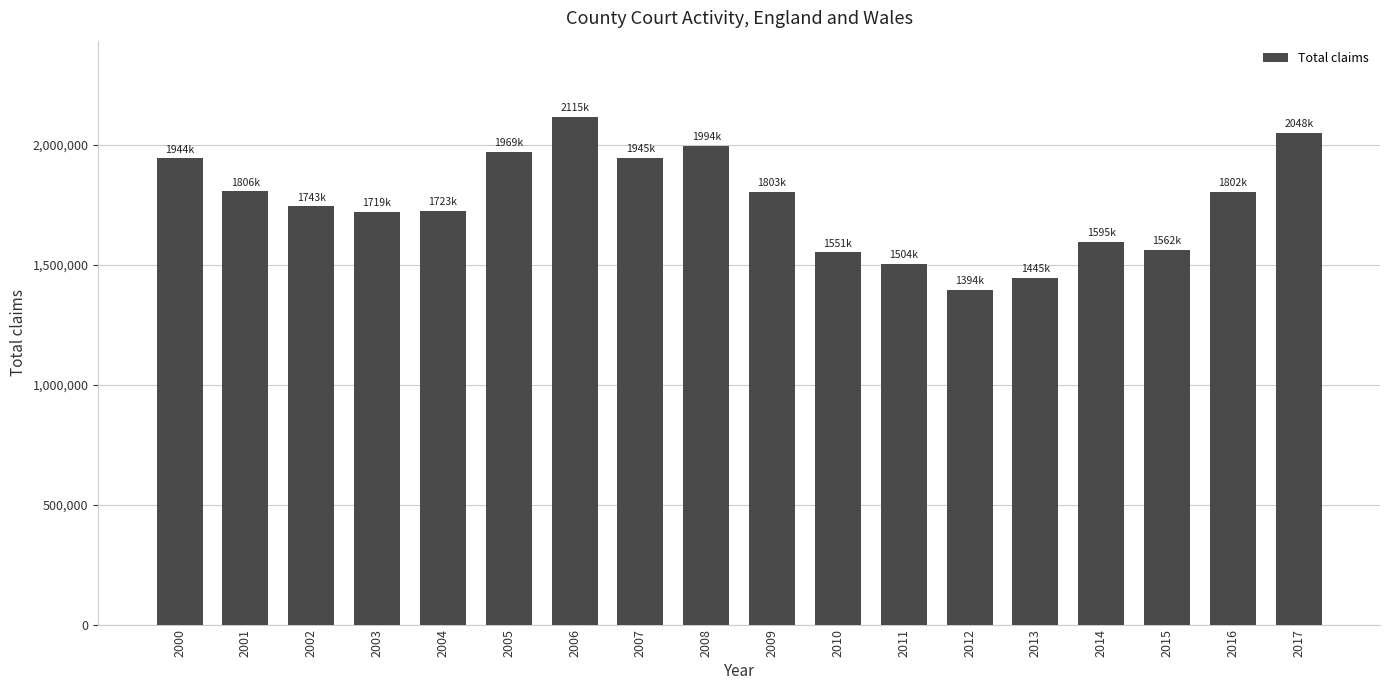

What is the sum of all values?

31662820